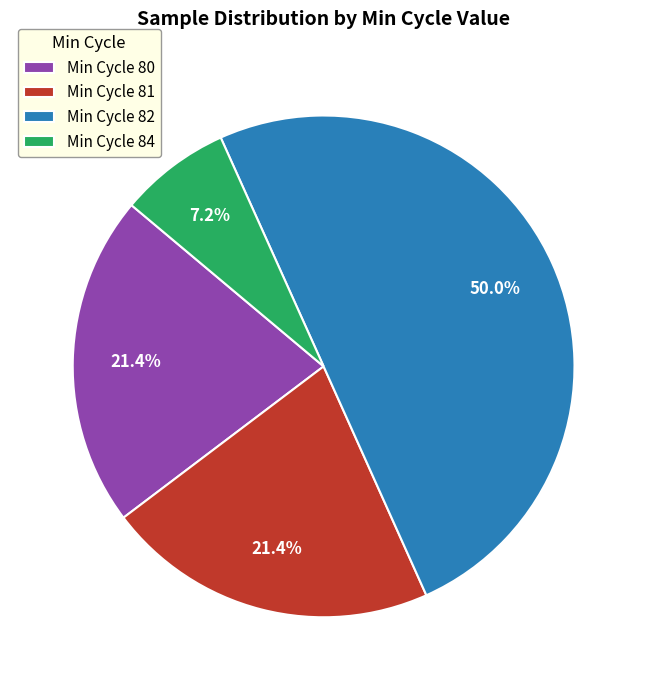

What portion of the pie excludes Min Cycle 82?

50.0%